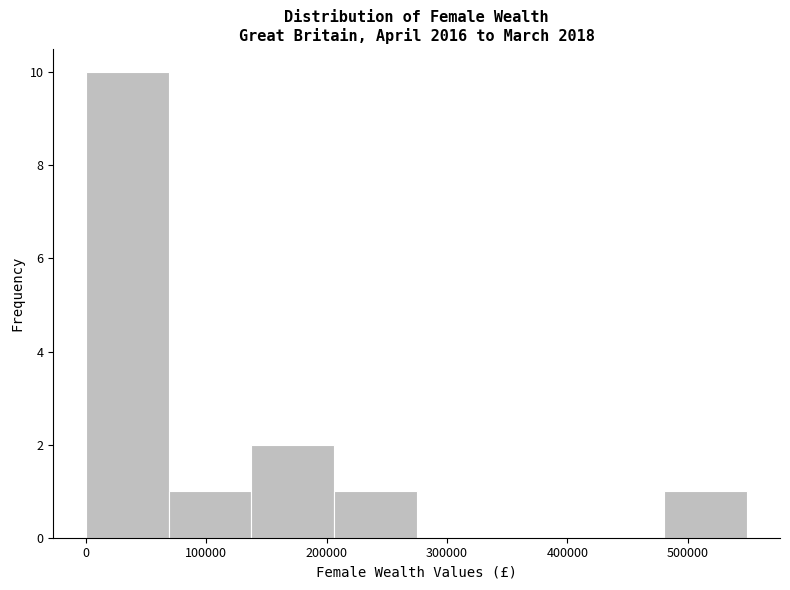

How tall is the bar that spans 140000 to 210000 on the x-axis? Neither the bar edges nor the heights are printed on the chart, so give them approximately, as read against the axes.

2